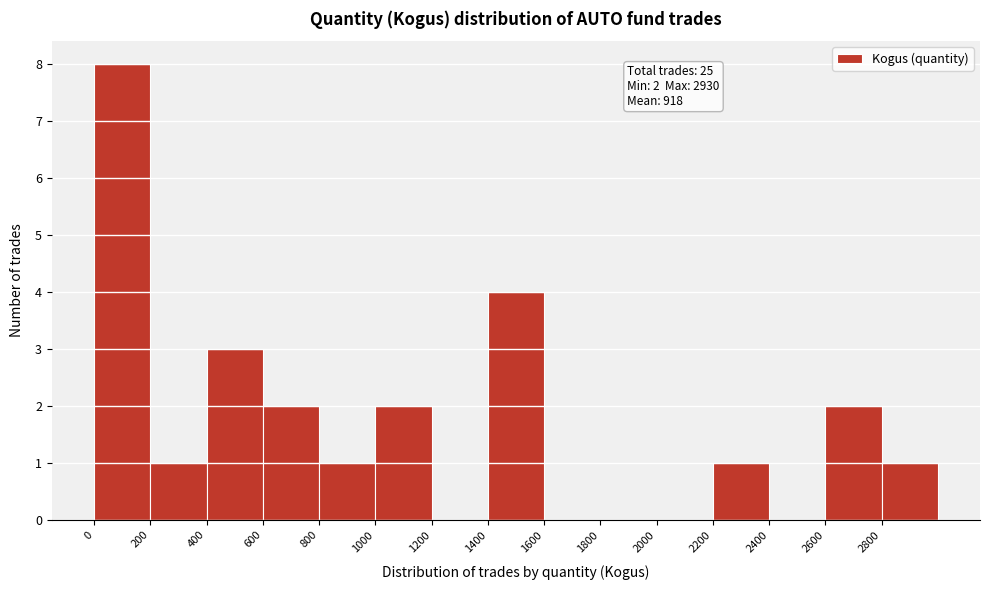

Which range on the x-axis has the tallest bar?

0 to 200